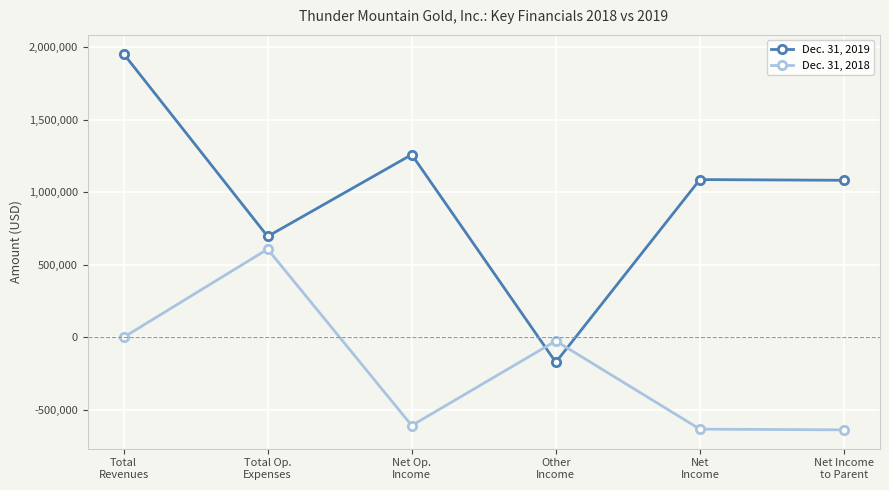

What position from the right is Net Op.
Income?

4